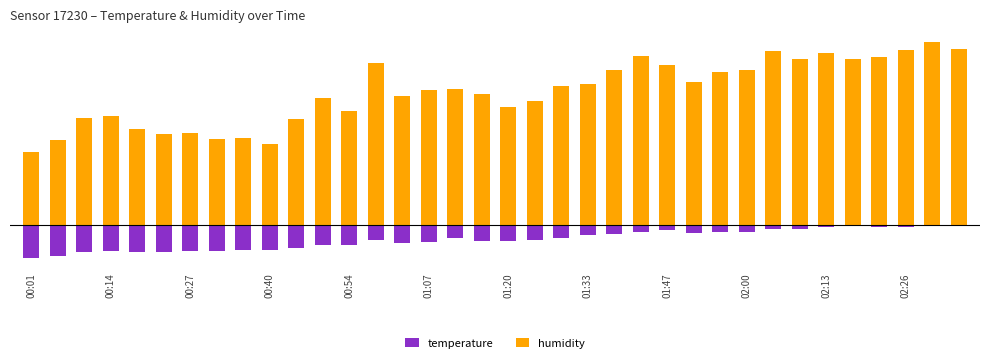

What is the value of the temperature bar at the 3rd from the left?

-2.0